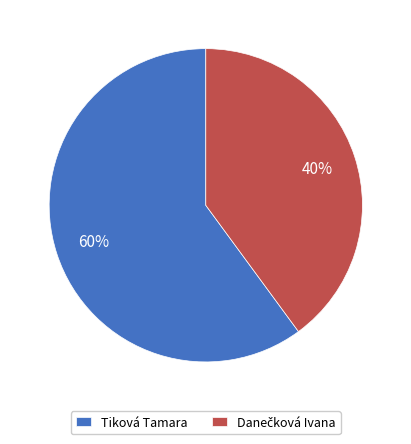

Which slice is the largest?

Tiková Tamara